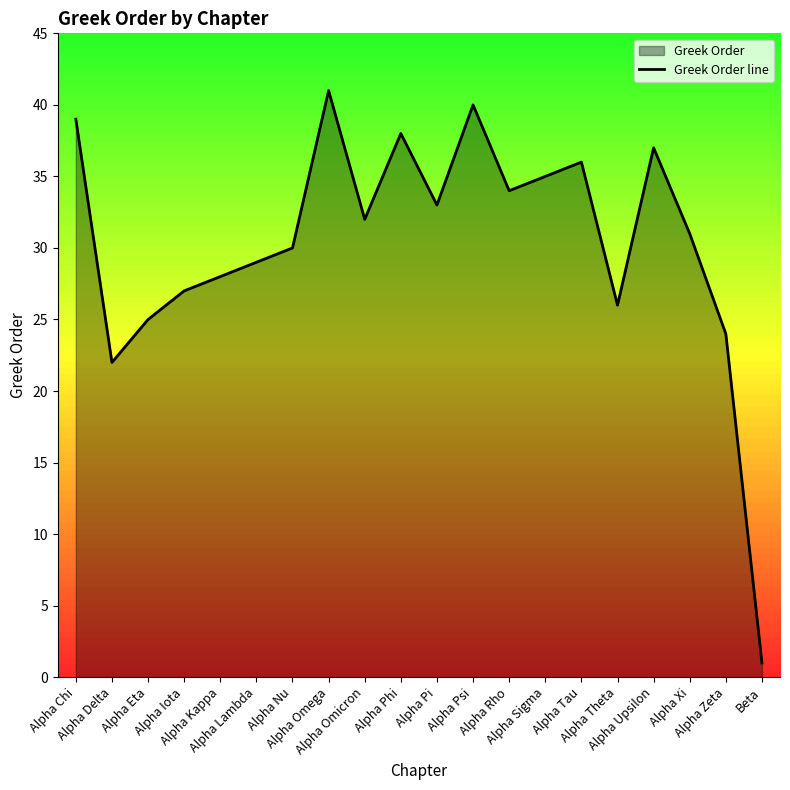

Between Alpha Nu and Alpha Tau, which is larger?

Alpha Tau